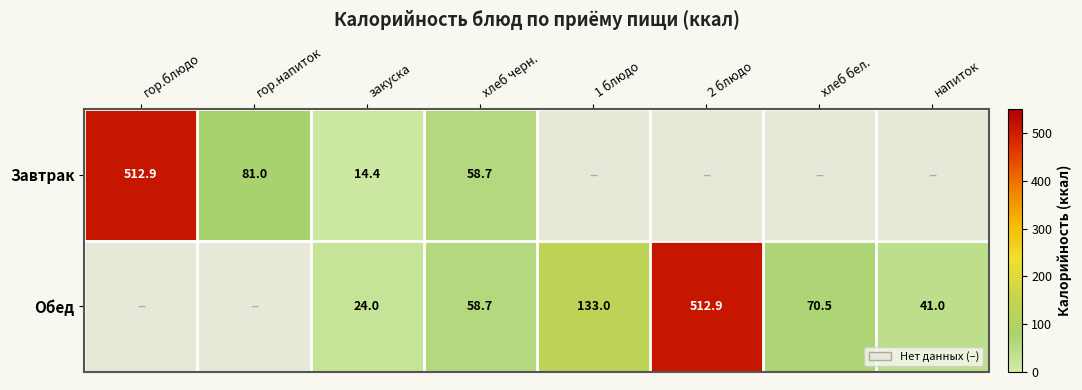

Is it true that Обед equals 24.0 at закуска?

True